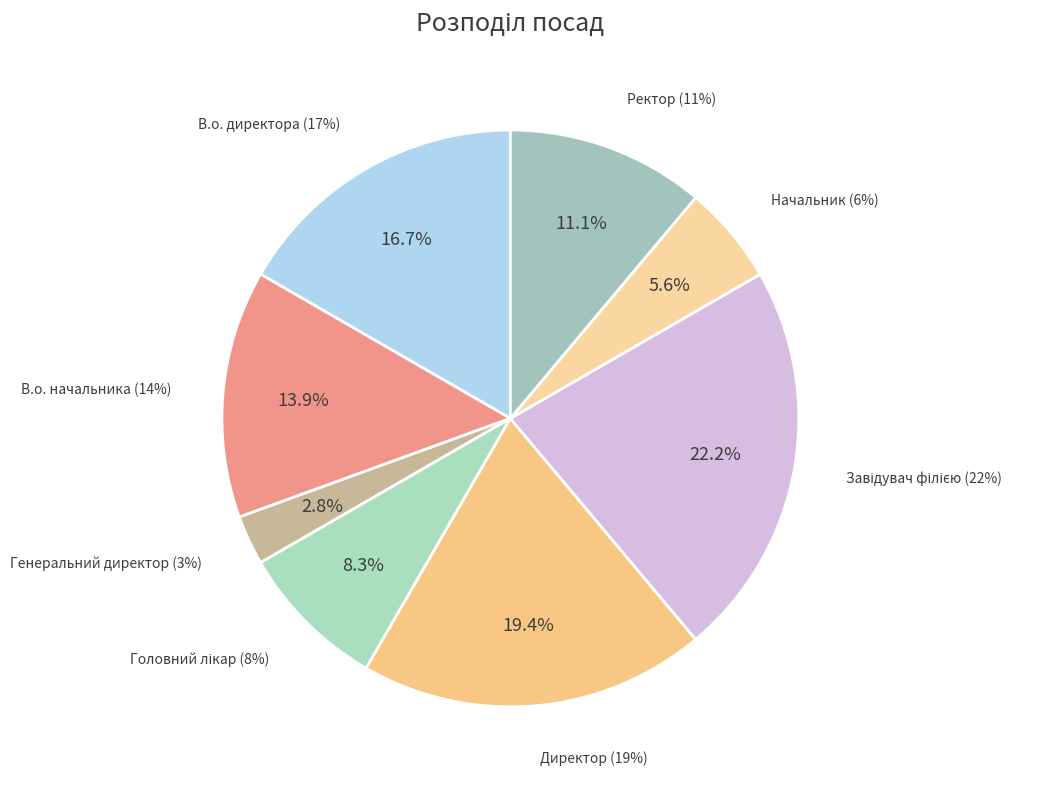

The Генеральний директор slice represents 3% of the pie. True or false?

True